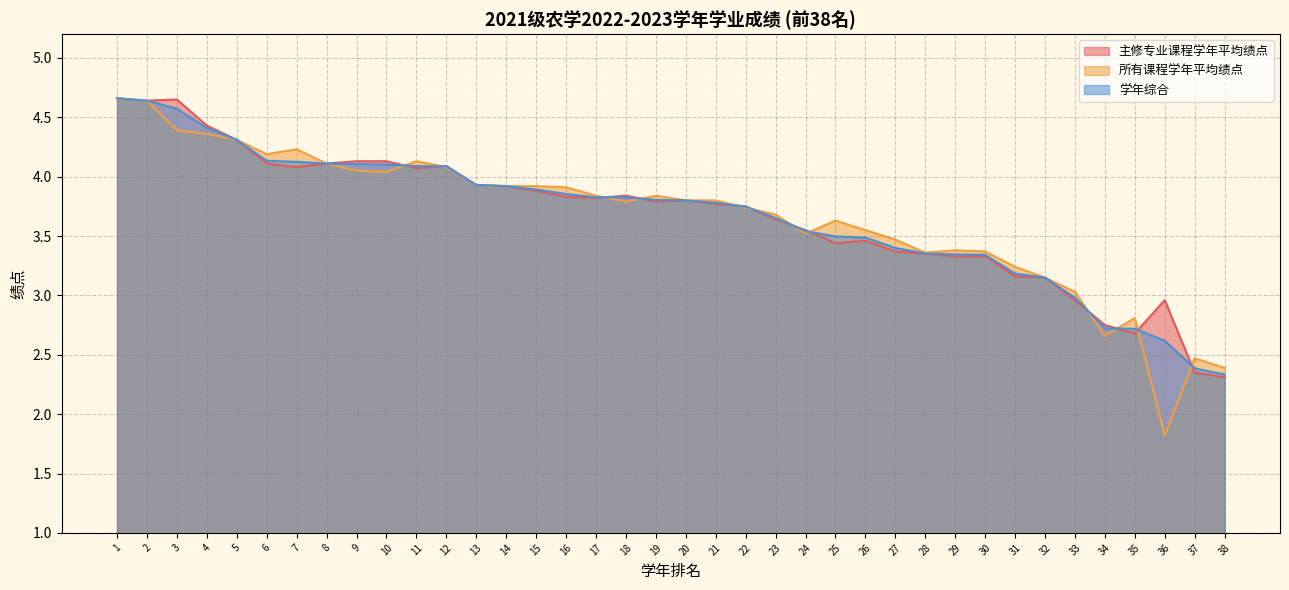

Rank the series by their maximum value, from highest to lowest.

主修专业课程学年平均绩点, 所有课程学年平均绩点, 学年综合